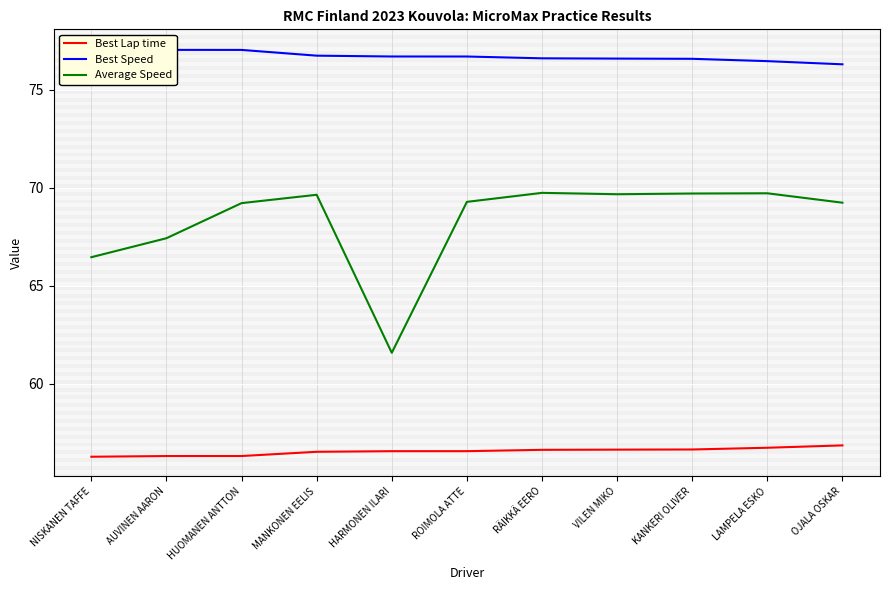

What is the difference between the maximum and minimum values in the Average Speed series?

8.2